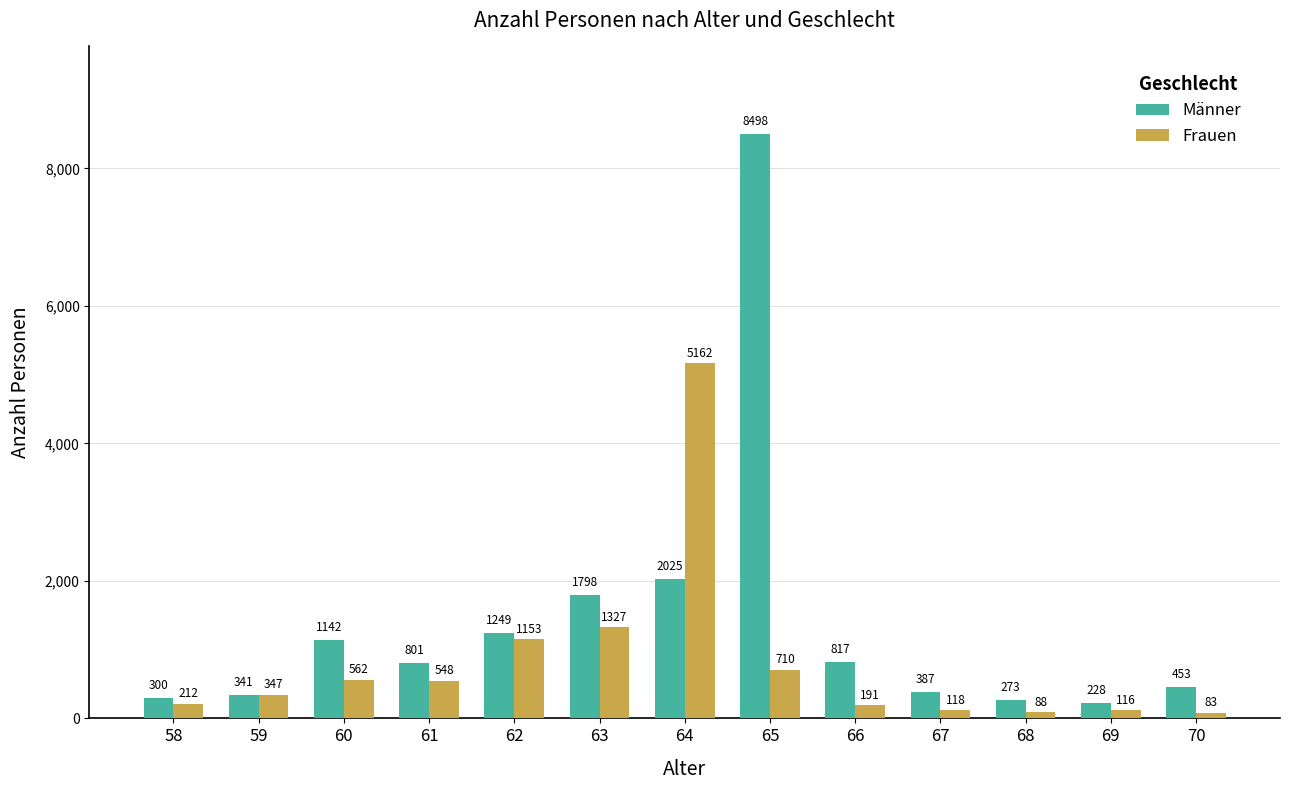

What is the difference between the Frauen values at 62 and 64?

4009